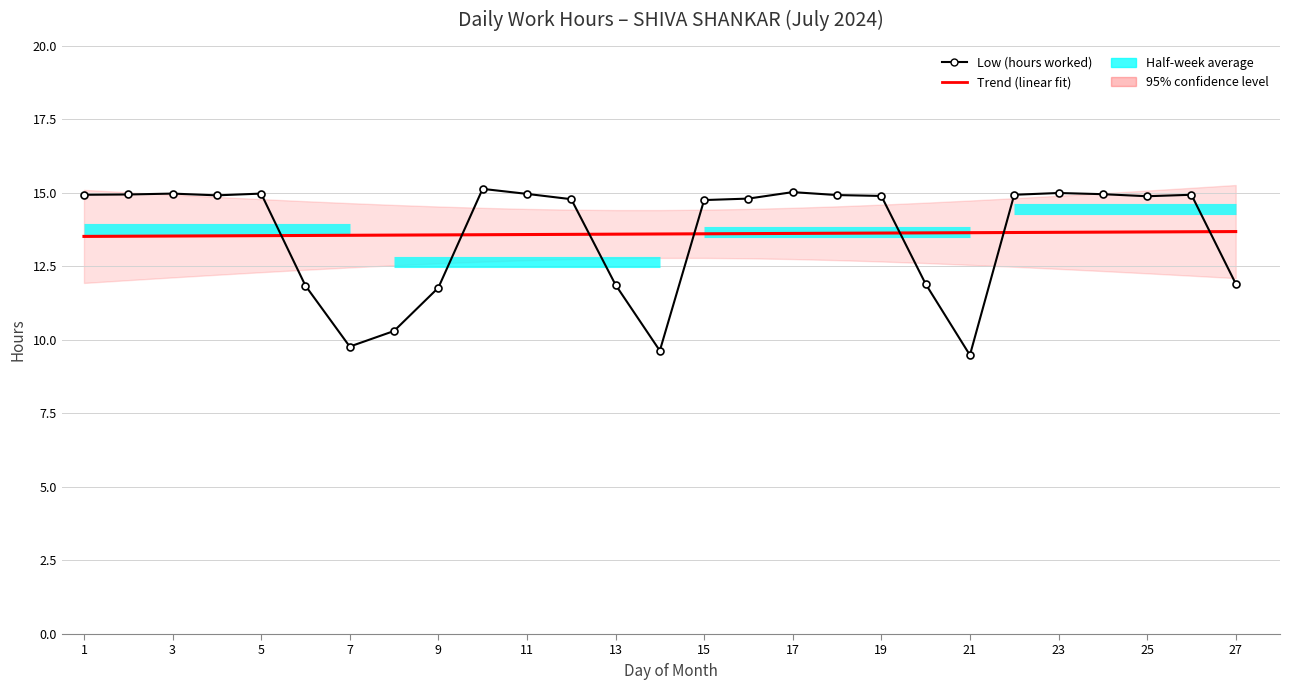

How many values in the Low (hours worked) series exceed 14?

18